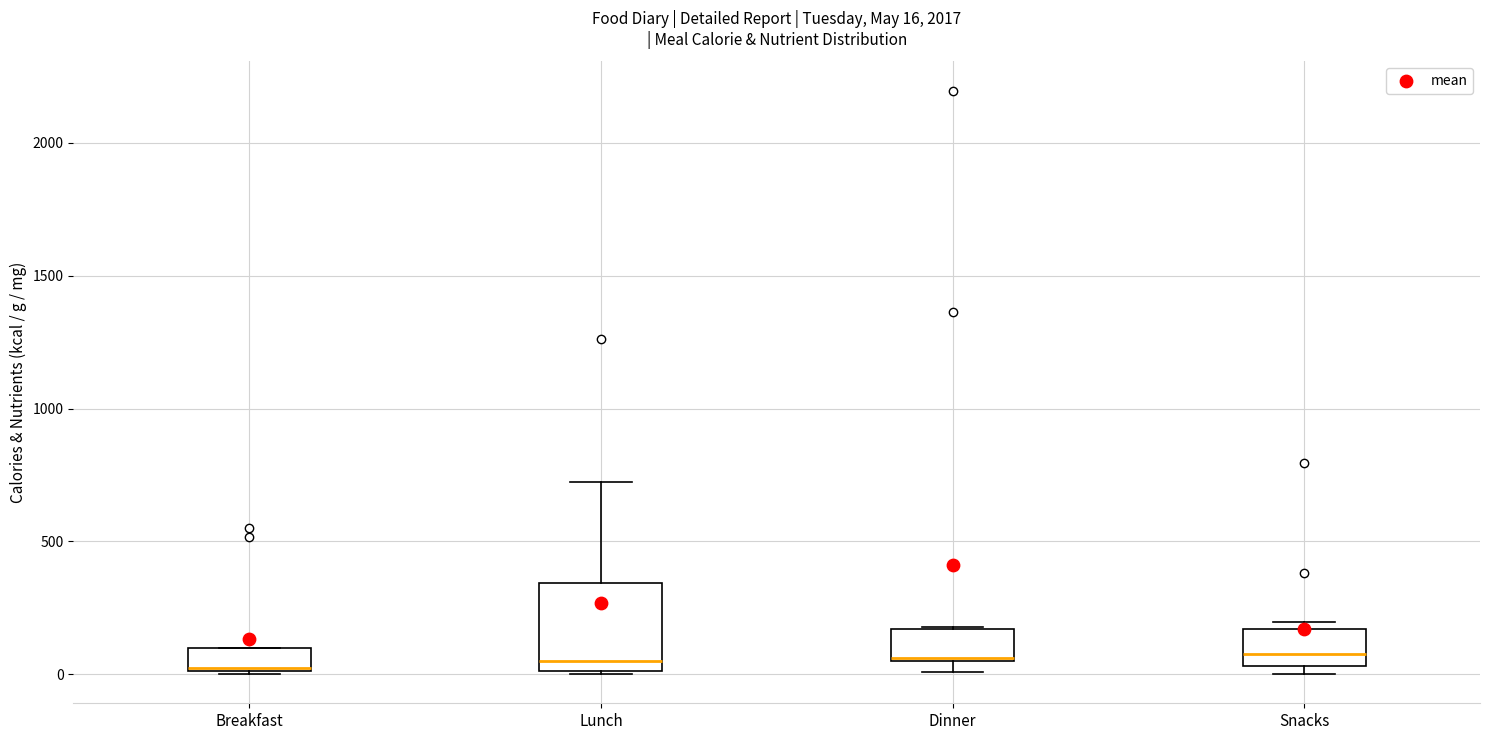

Comparing the boxes themselves (not the whiskers), which one is the tallest?

Lunch